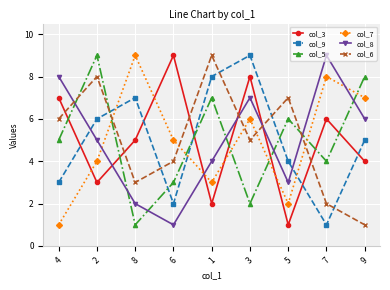

How many data points in col_9 are less than 5?

4